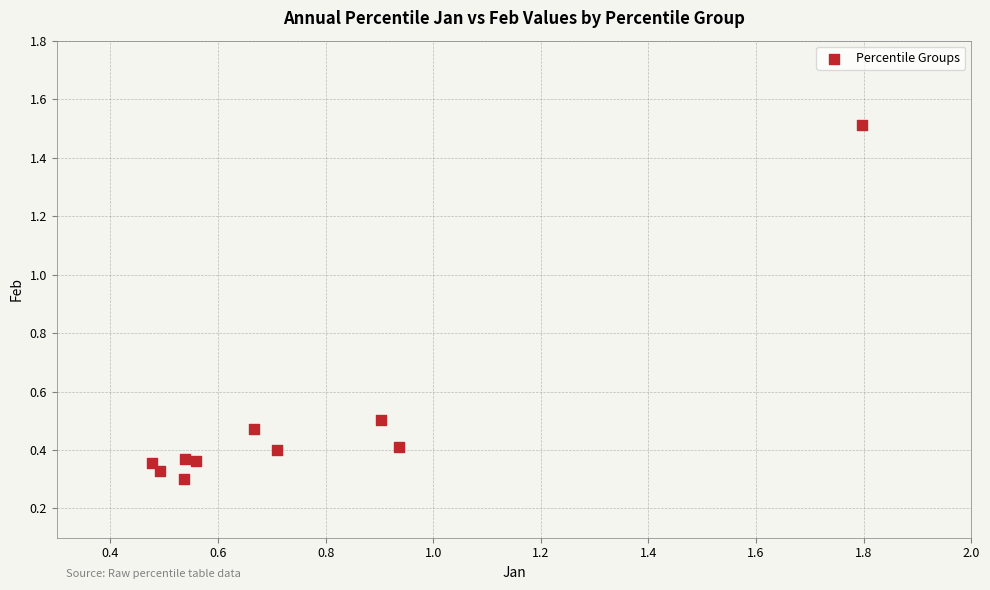

What is the range of X values (max minus min)?

1.3